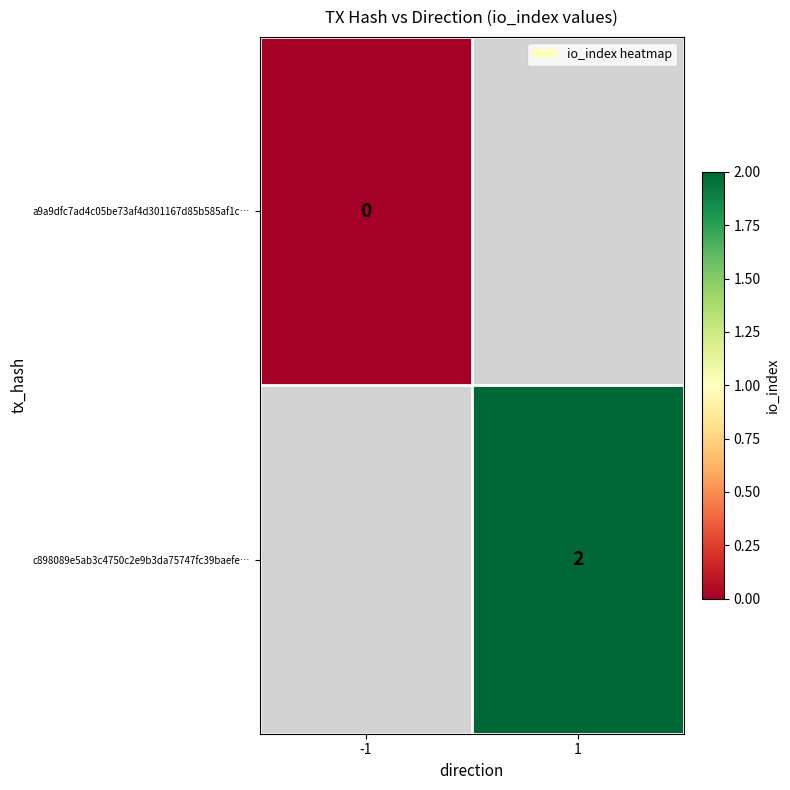

The c898089e5ab3c4750c2e9b3da75747fc39baefe… series shows 2 at 1. True or false?

True